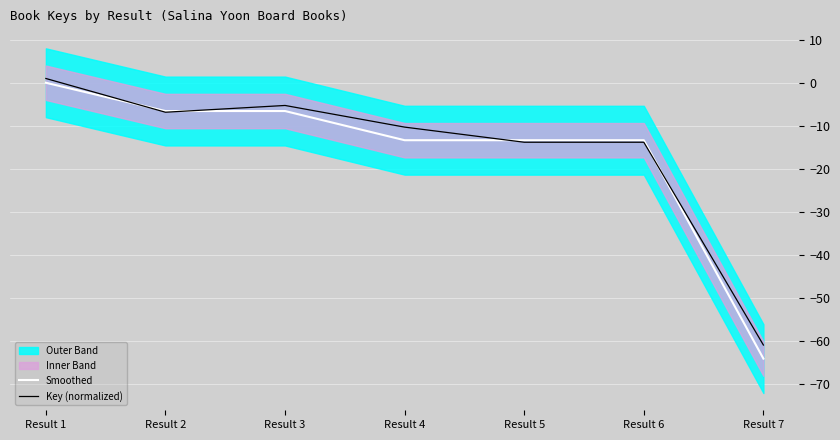

What is the lowest value of the Key (normalized) series?

-61.0